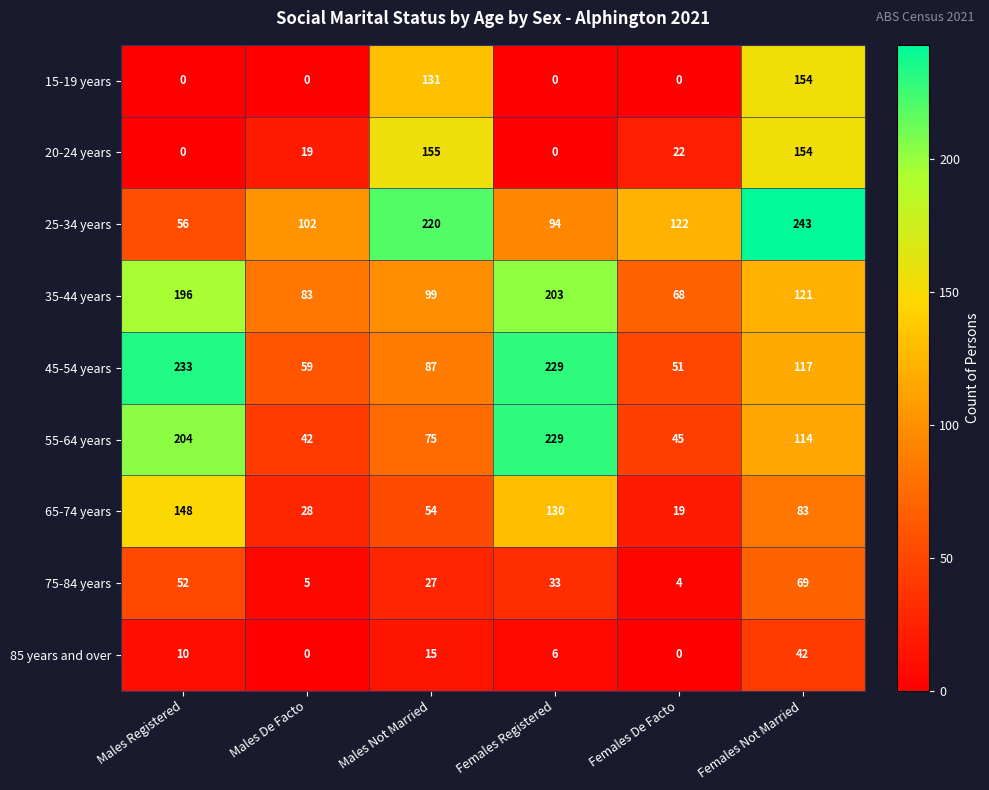

At which label is 25-34 years closest to 149?

Females De Facto